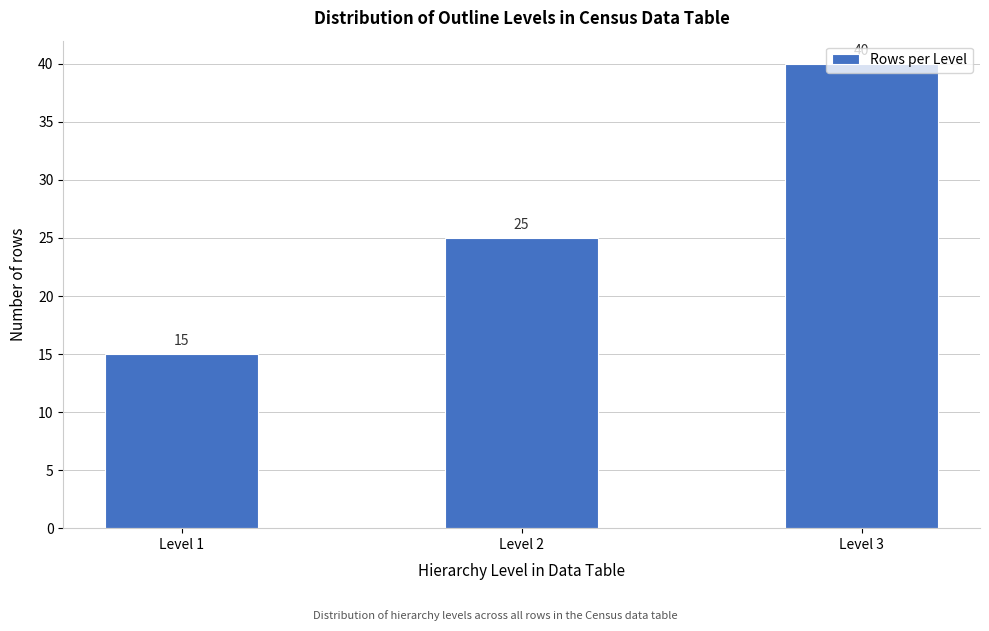

The value at Level 2 is 7. True or false?

False